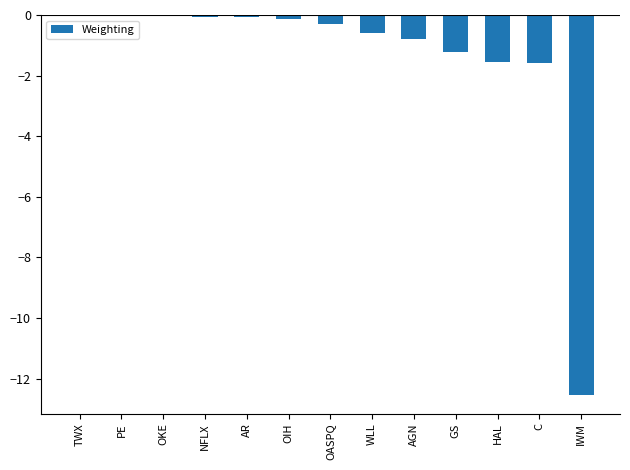

What is the approximate value at C?

-1.6